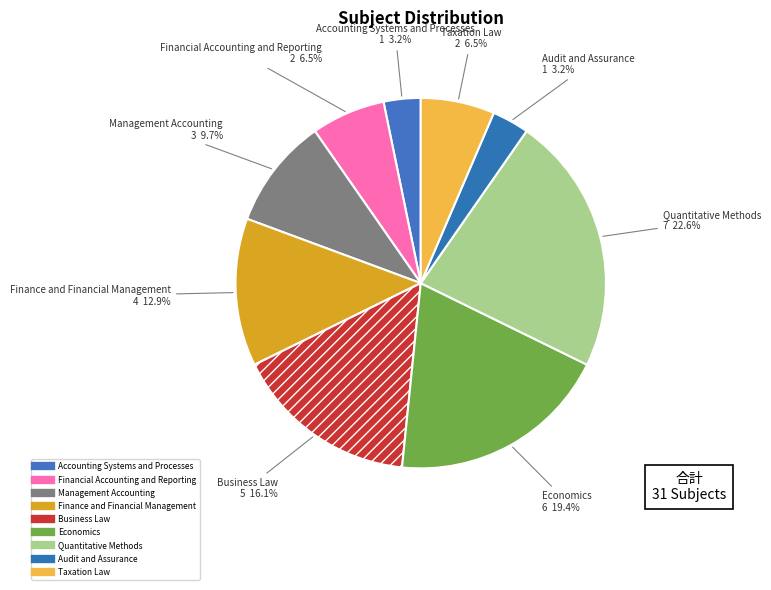

Count the number of slices in the pie.

9